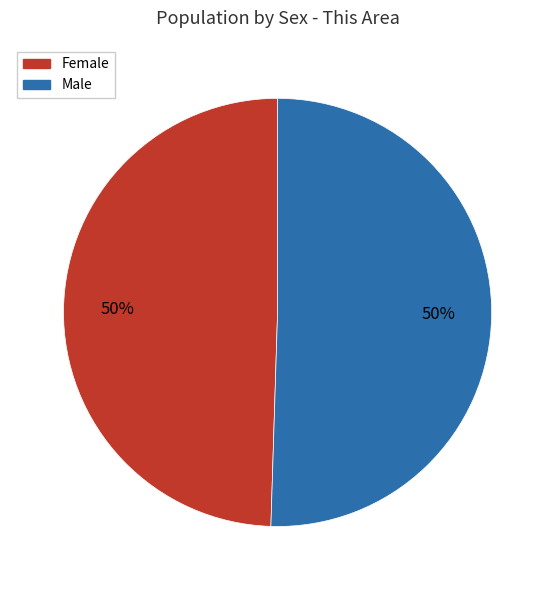

To the nearest percent, what portion does Female represent?

50%